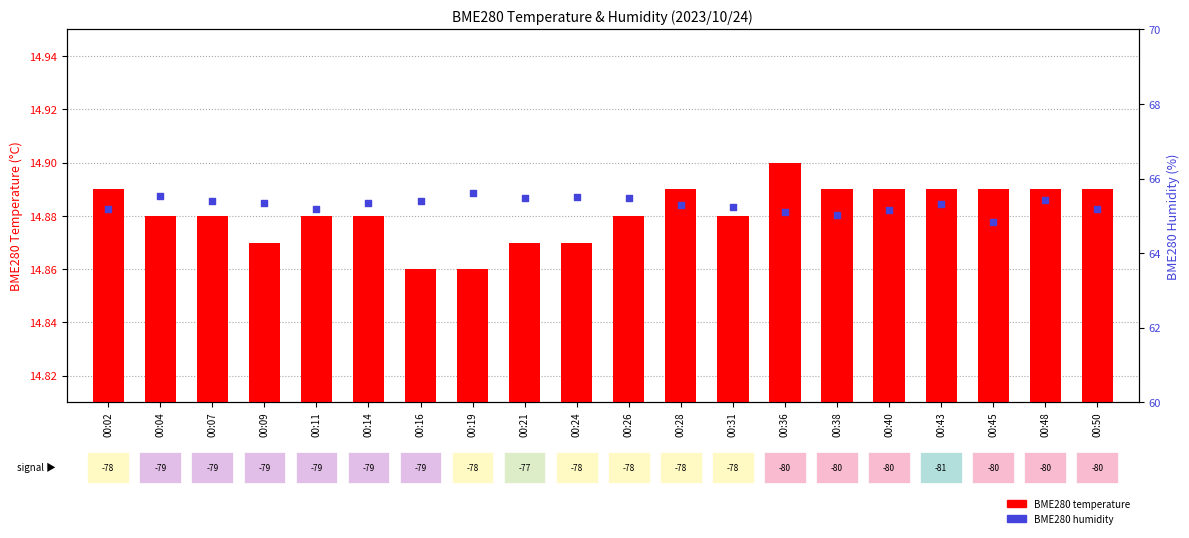

Which series has the largest total across all categories?

BME280 humidity